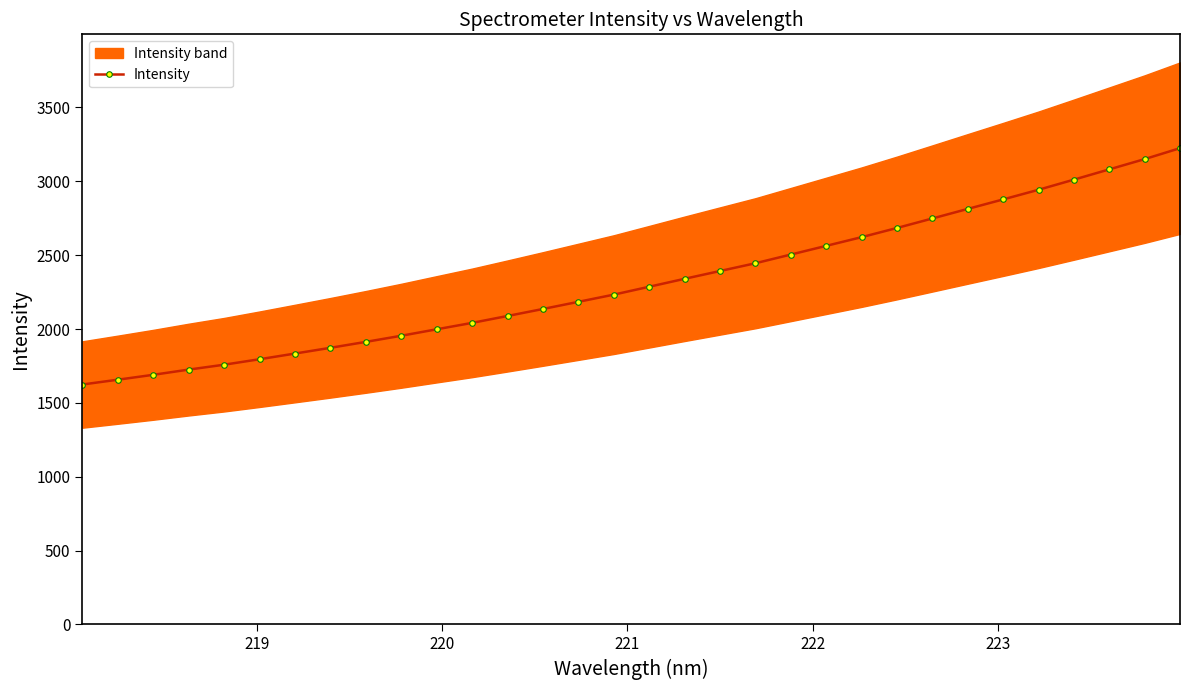

What is the value of the Intensity point at the 24th from the left?

2684.0